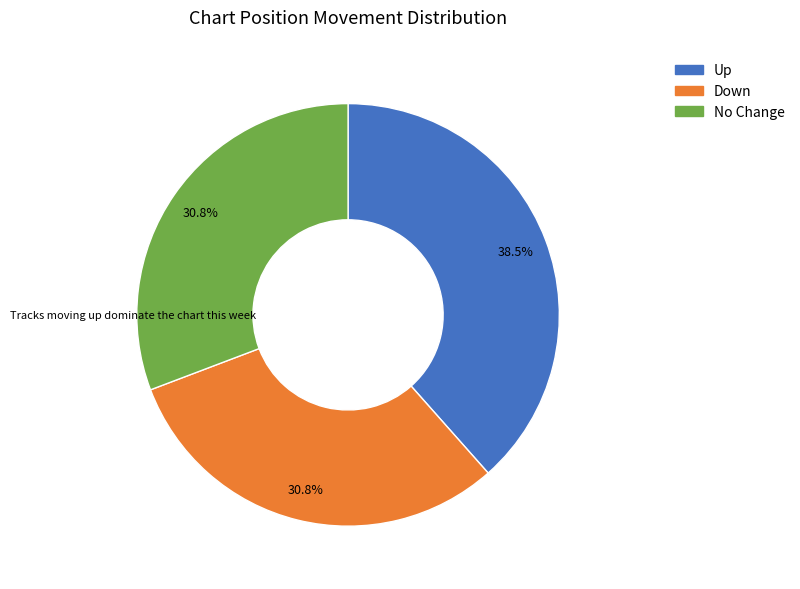

Does any single category account for the majority?

No